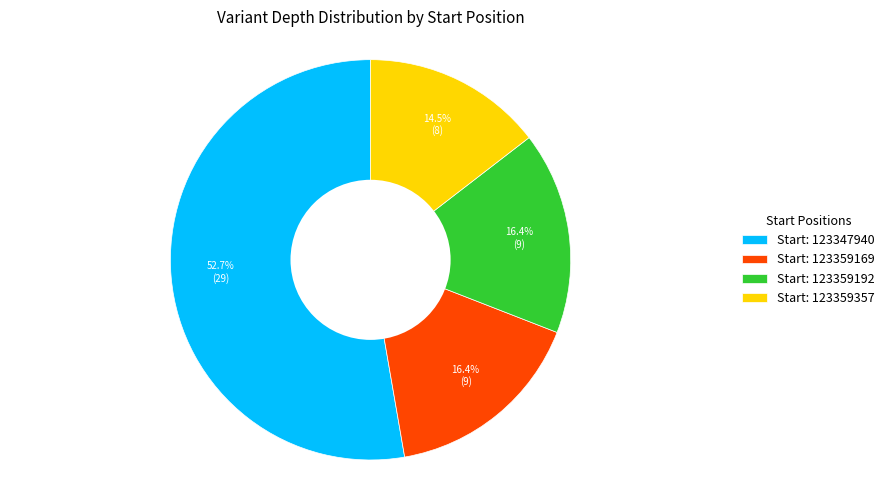

What is the smallest slice in the pie chart?

Start: 123359357